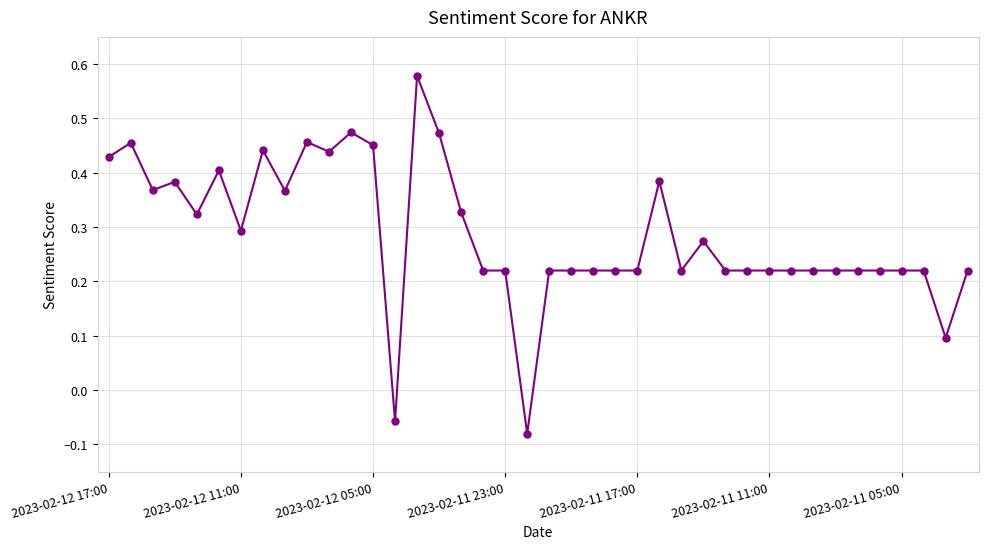

What is the difference between the maximum and minimum values?

0.7